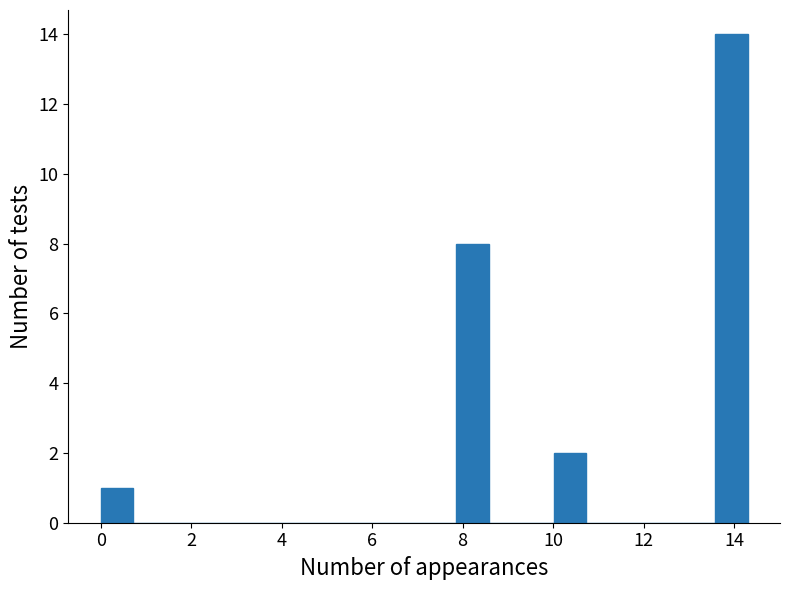

Around what value on the x-axis is the tallest bar? Give the approximate position of its centre, as read against the axis.

14.0